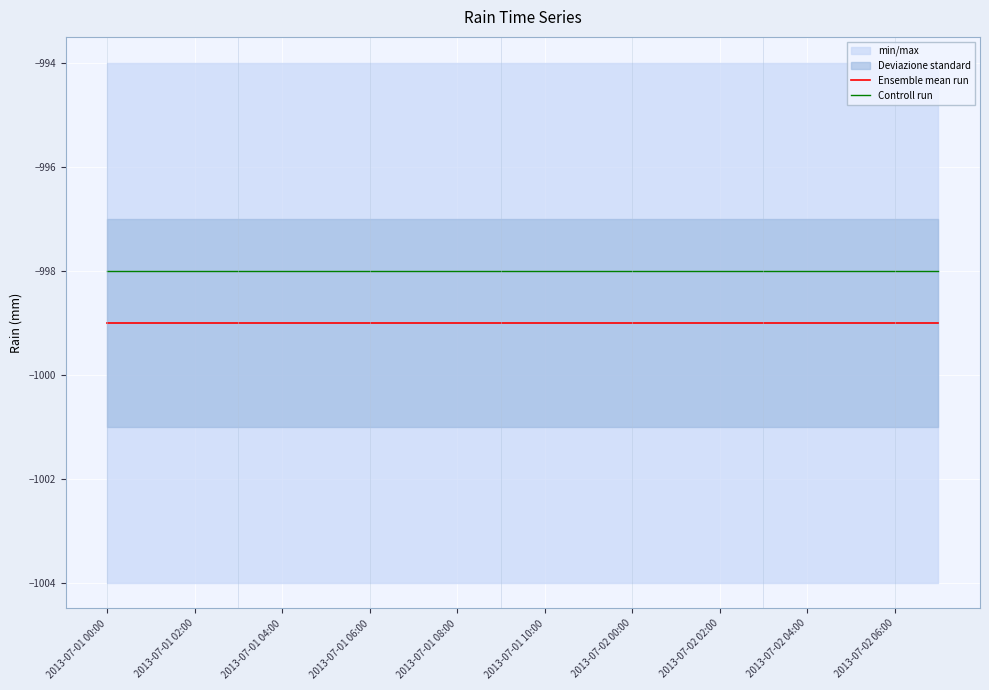

Does the chart display data point markers on the line(s)?

No